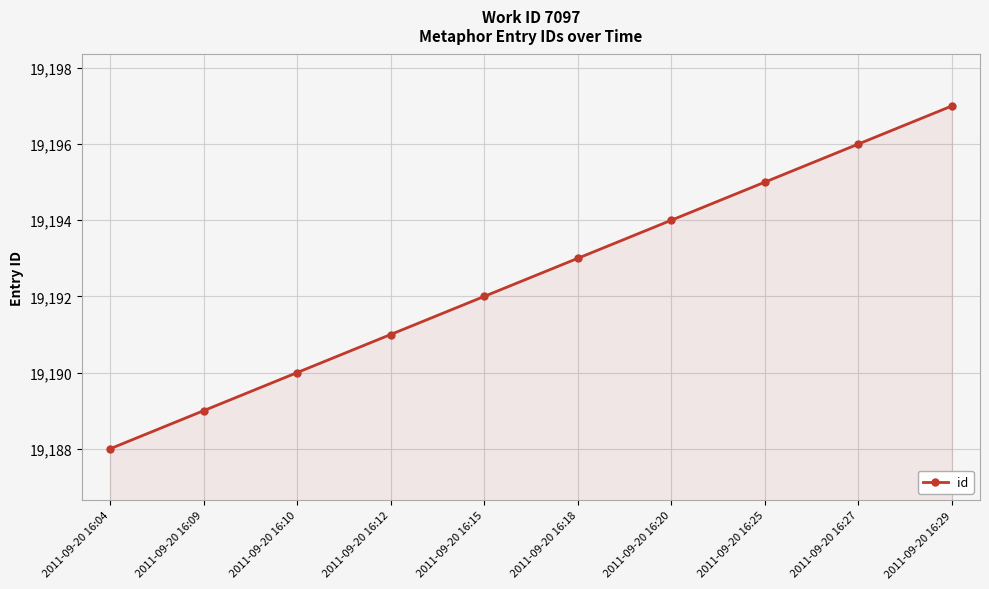

The chart shows a value of 19189 at 2011-09-20 16:09. True or false?

True